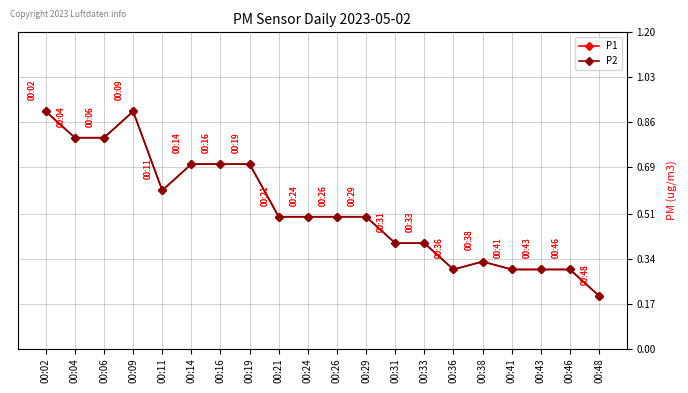

What is the greatest value displayed?

0.9